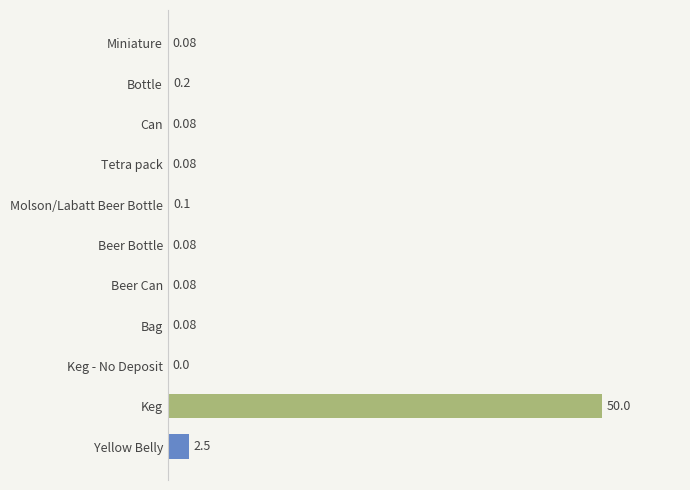

What is the change in value from Miniature to Yellow Belly?

+2.4